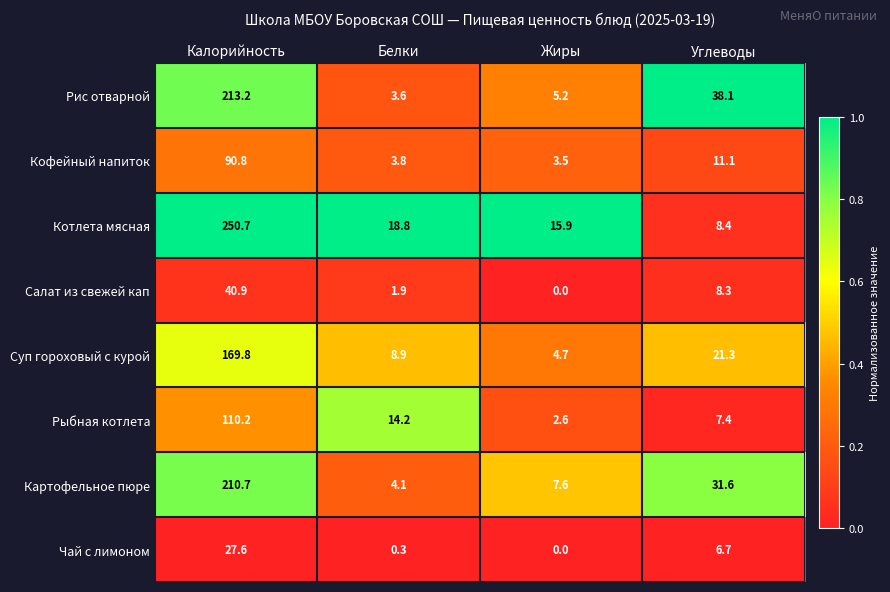

Where does the Картофельное пюре series first go above 31?

Калорийность